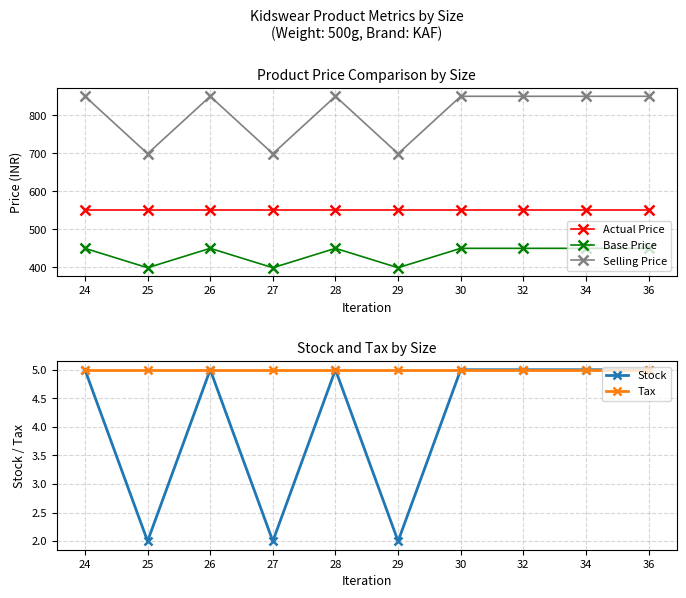

How many lines are shown in the chart?

5